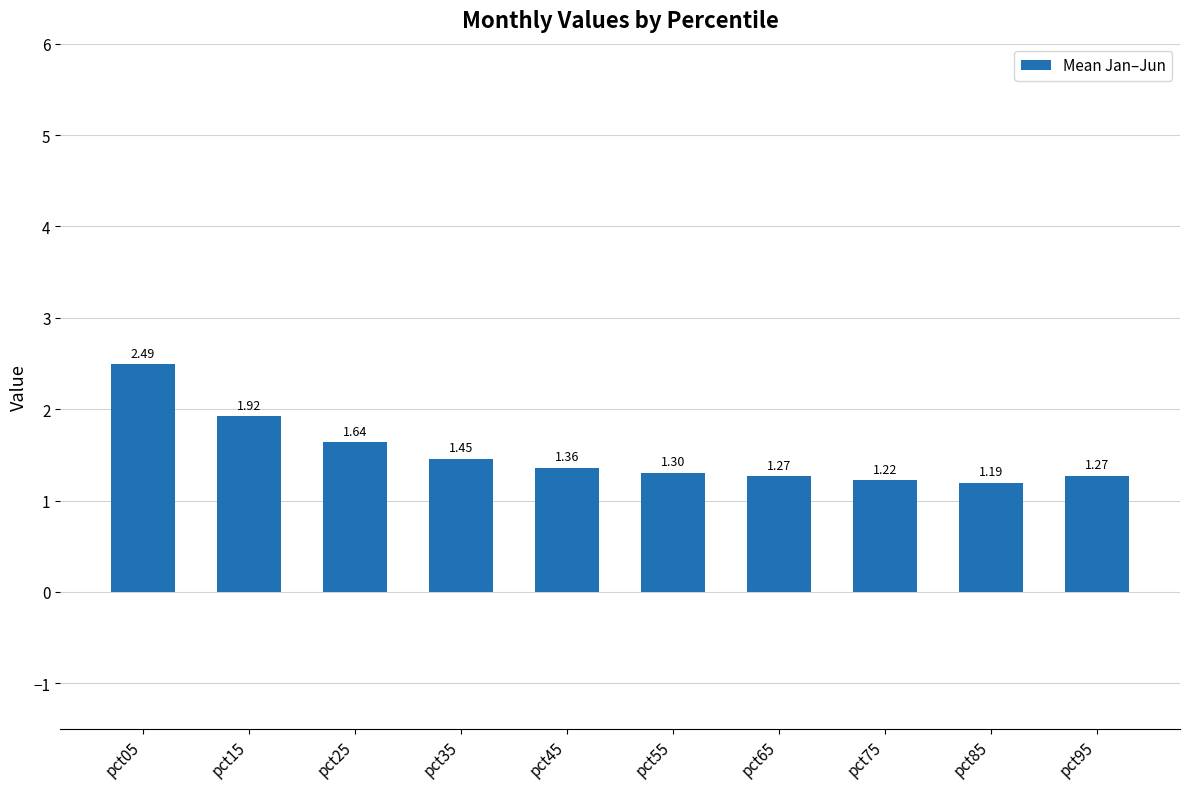

What is the difference between the values at pct15 and pct45?

0.6